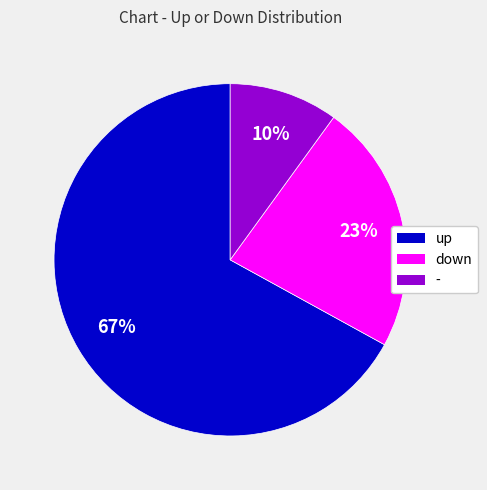

Approximately how many times larger is the value at down compared to -?

2.3